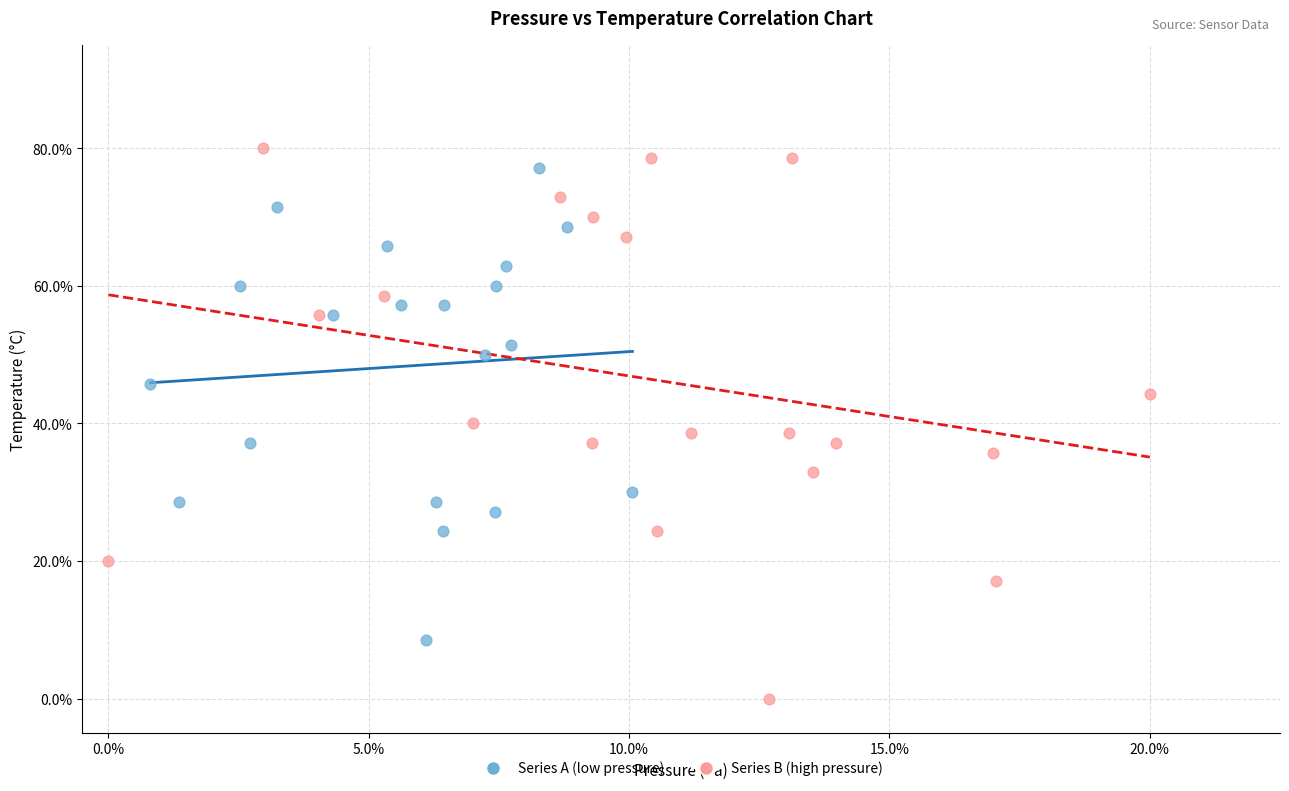

What are all the series names shown in the legend?

Series A (low pressure), Series B (high pressure)